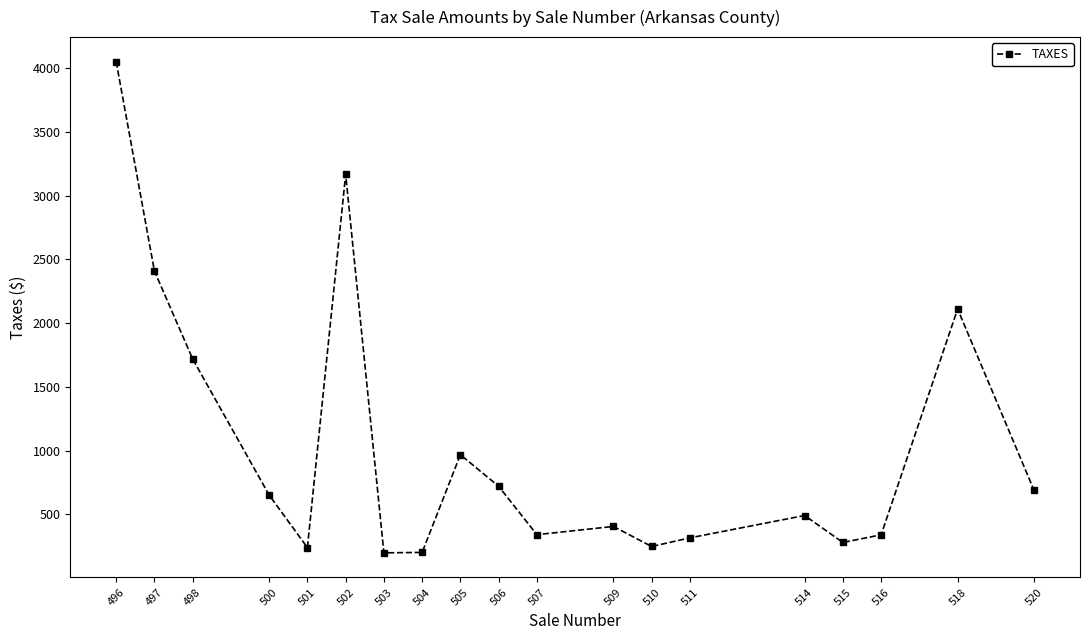

What is the difference between the second highest and minimum values?

2968.5